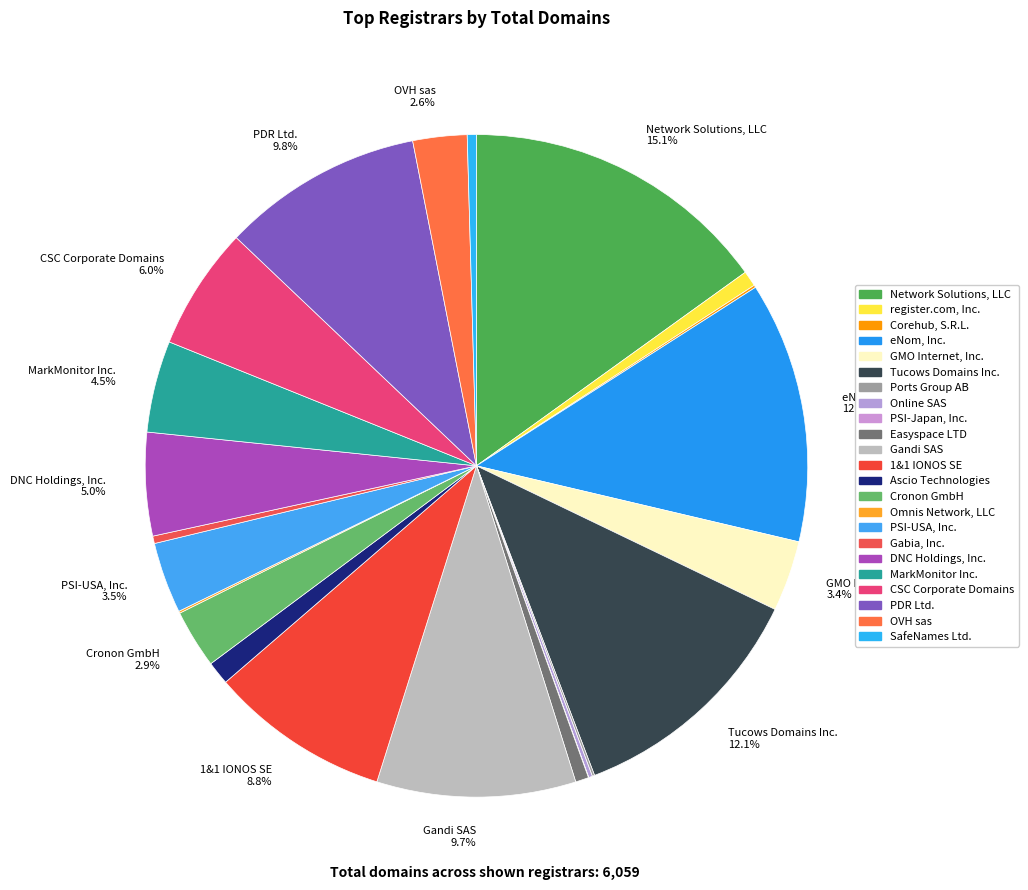

What is the largest slice in the pie chart?

Network Solutions, LLC